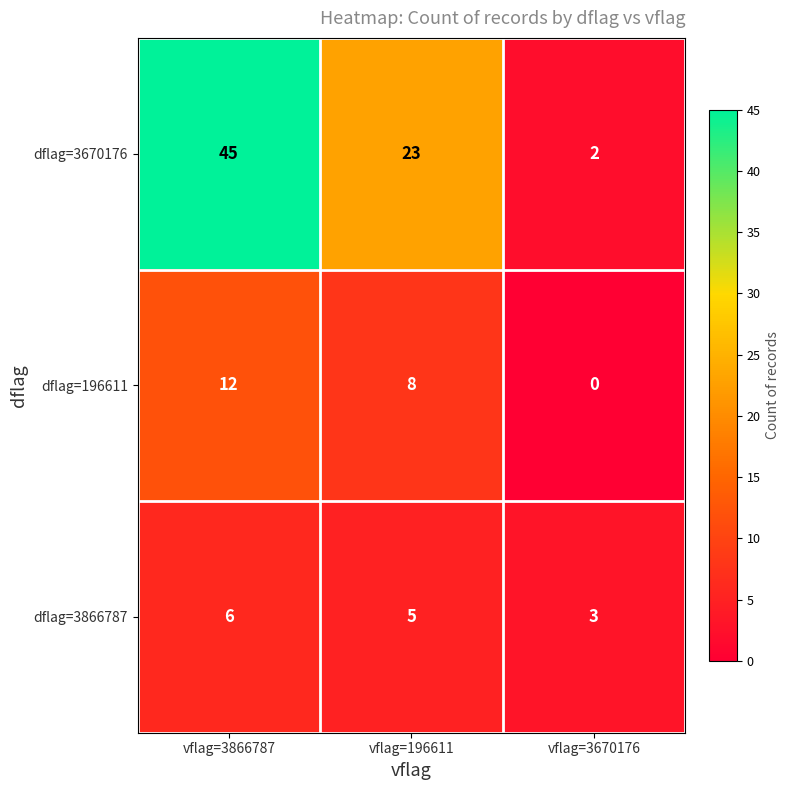

What is the spread (max minus min) of values at vflag=3670176?

3